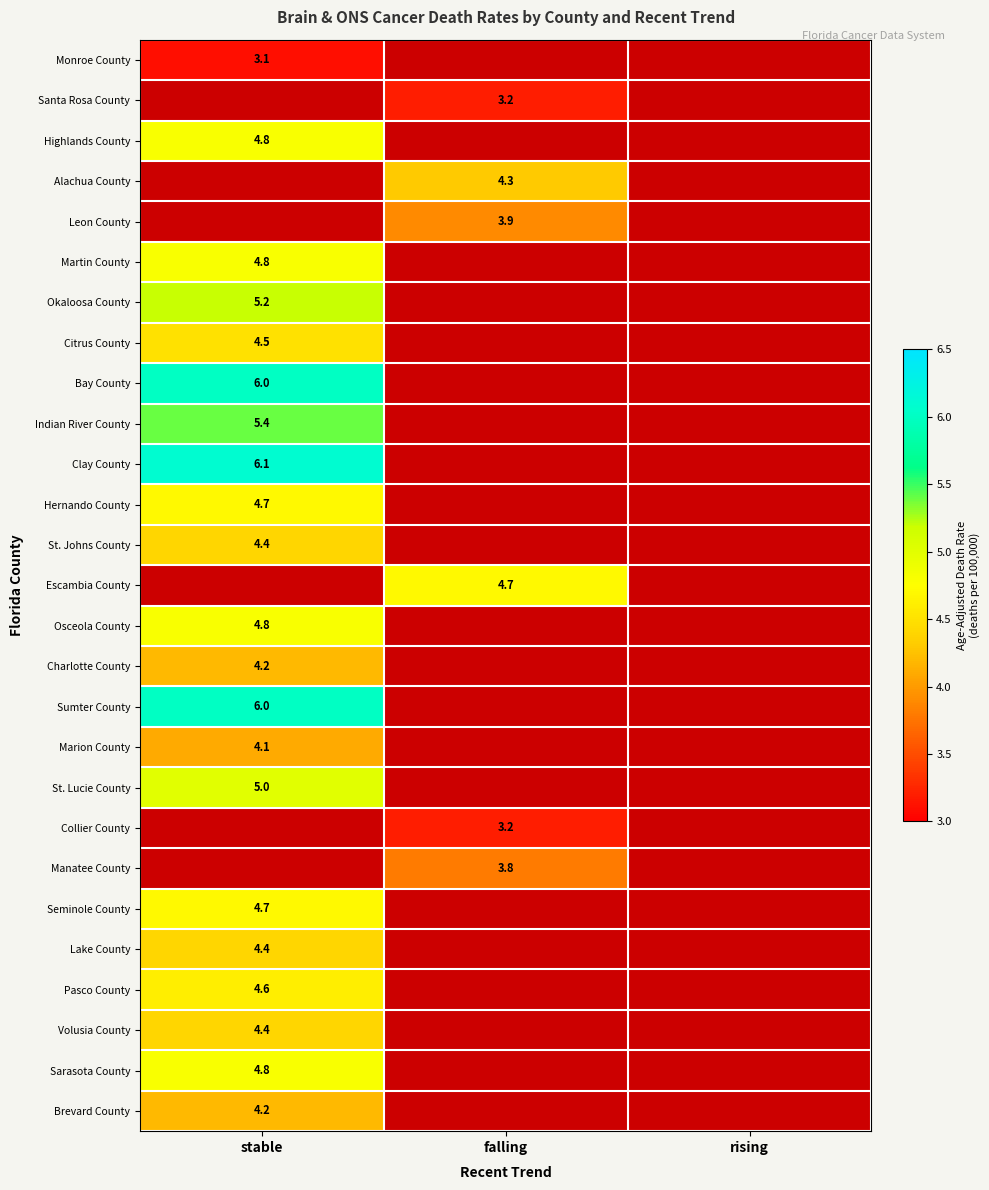

The Indian River County series shows 7.3 at stable. True or false?

False